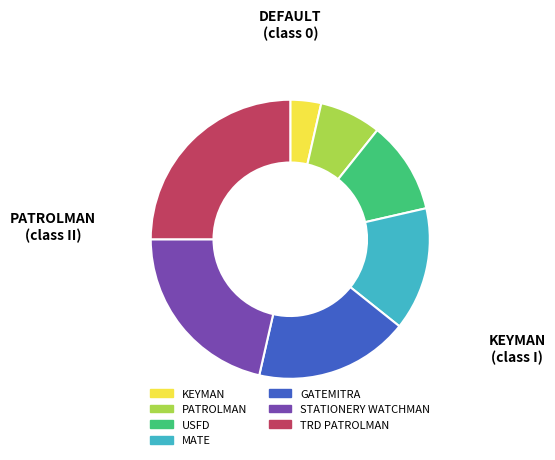

Do TRD PATROLMAN and GATEMITRA together represent more than half of the pie?

No